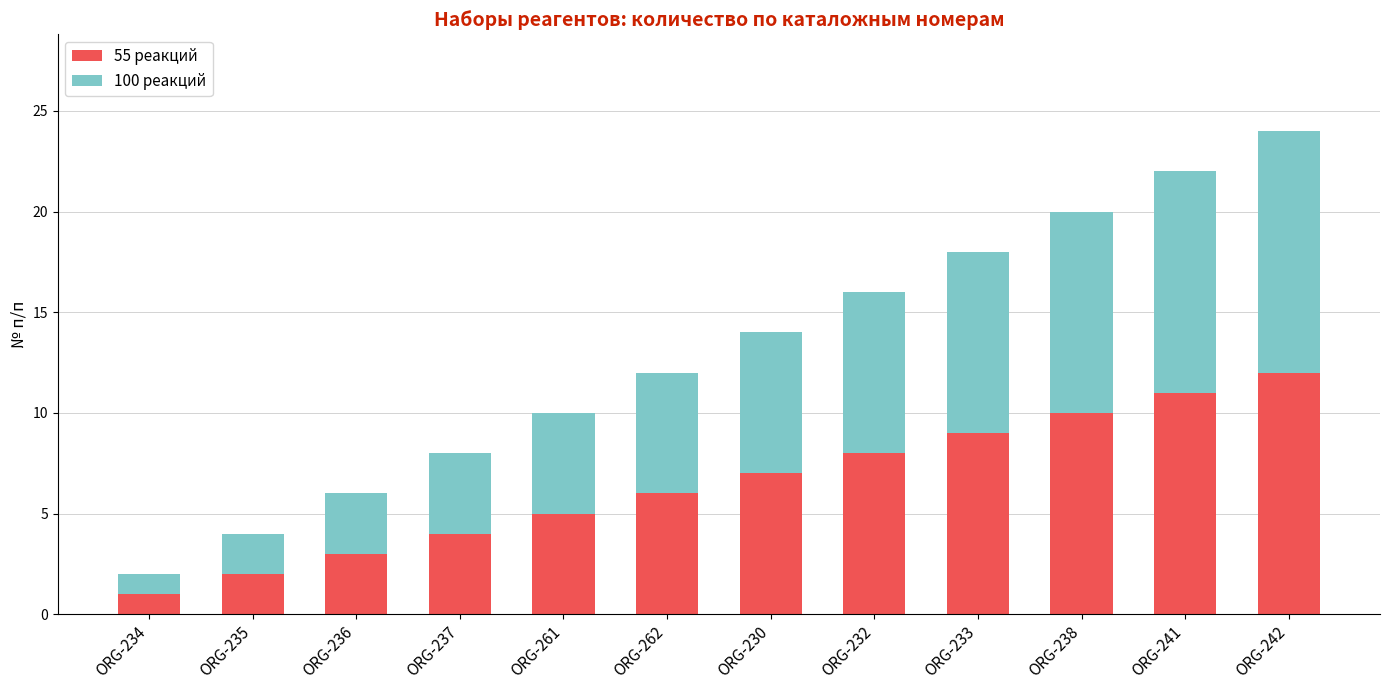

At which label does 55 реакций reach its peak?

ORG-242